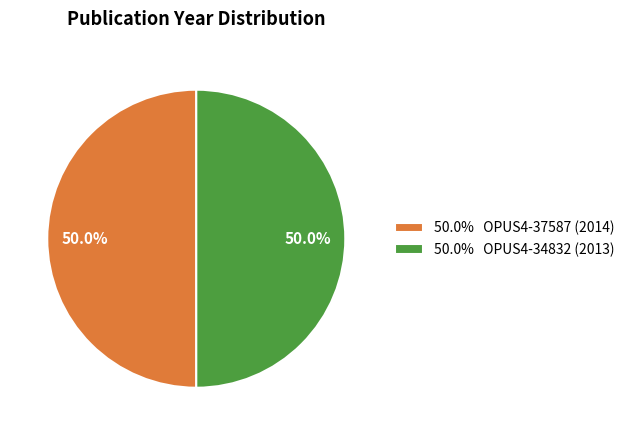

How many segments does this pie chart have?

2